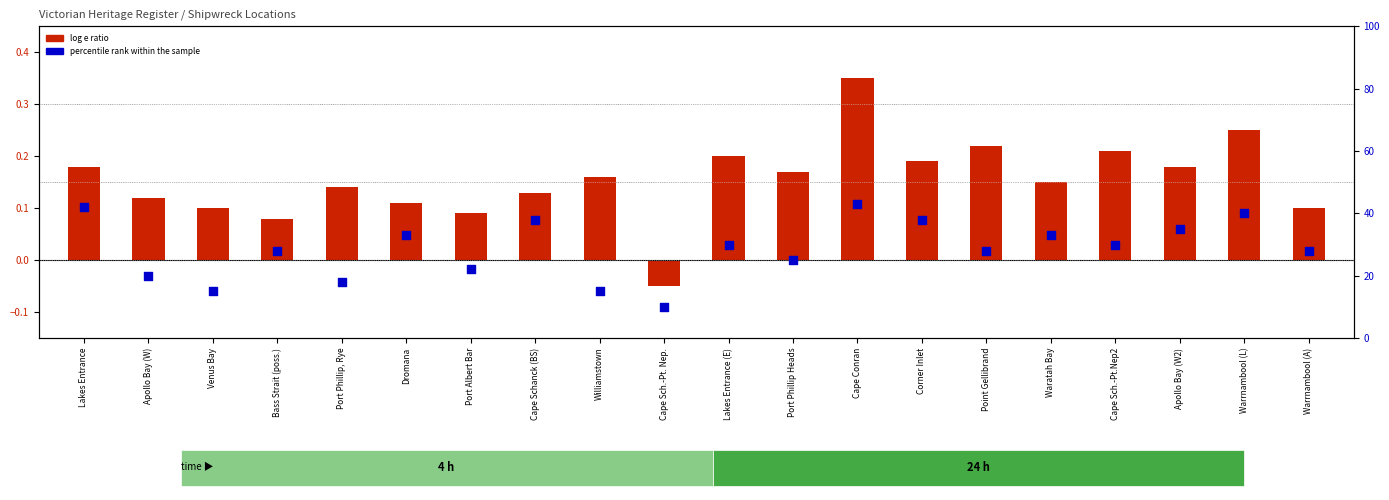

What is the total value across all series at Lakes Entrance?

42.2